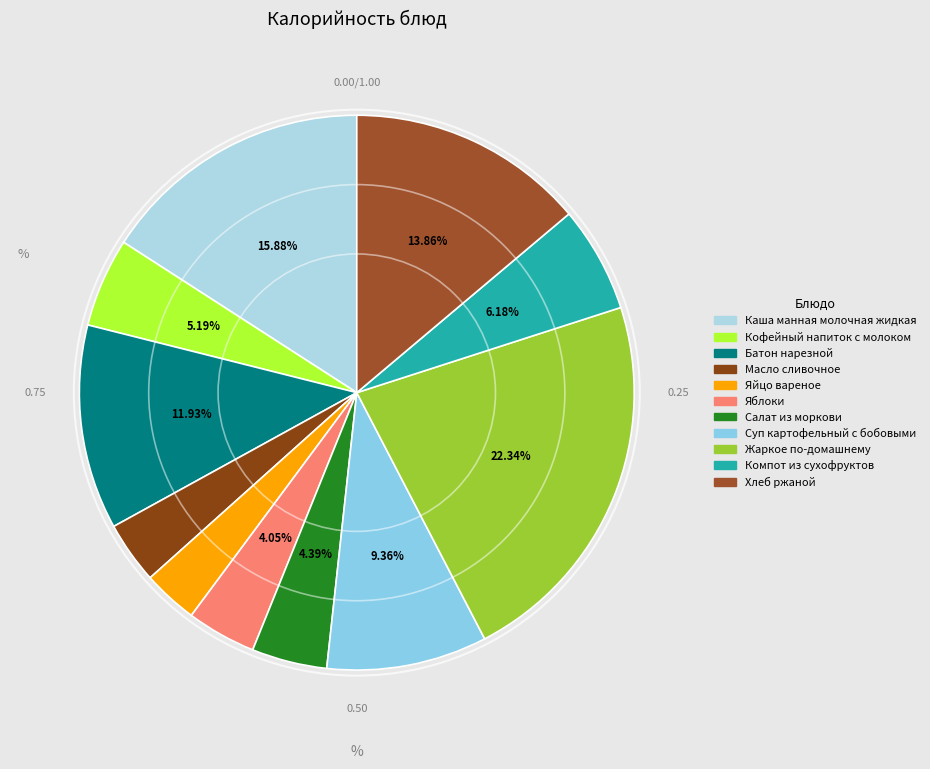

Is there any slice that represents more than half of the pie?

No